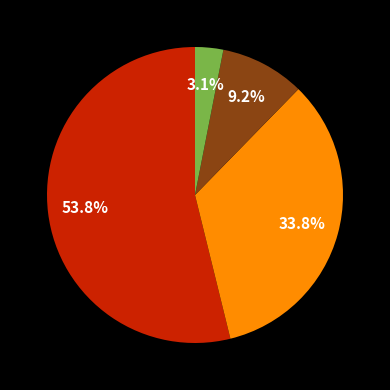

Does any single category account for the majority?

Yes